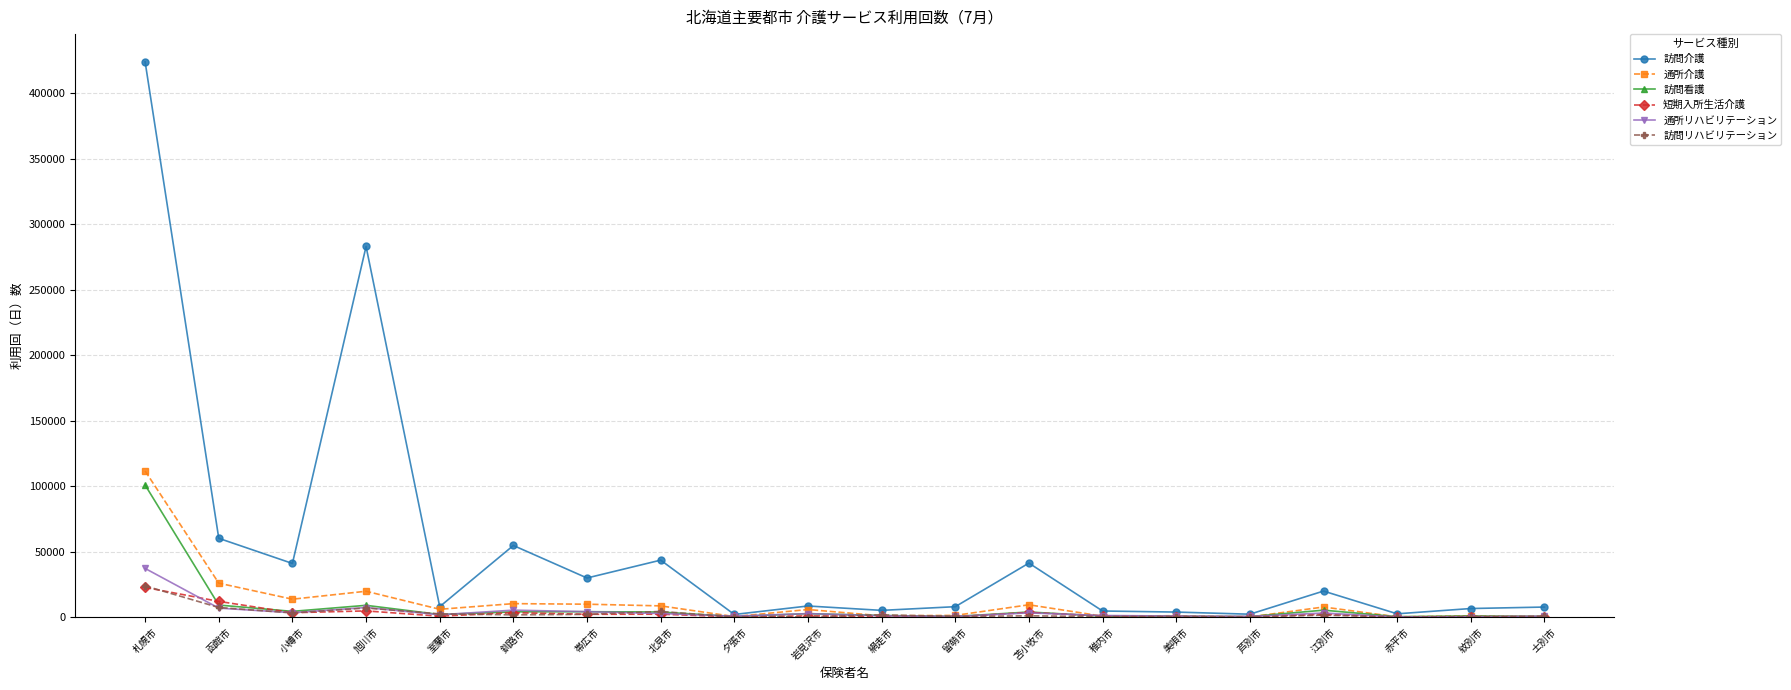

The value of 短期入所生活介護 at 室蘭市 is 674. True or false?

True